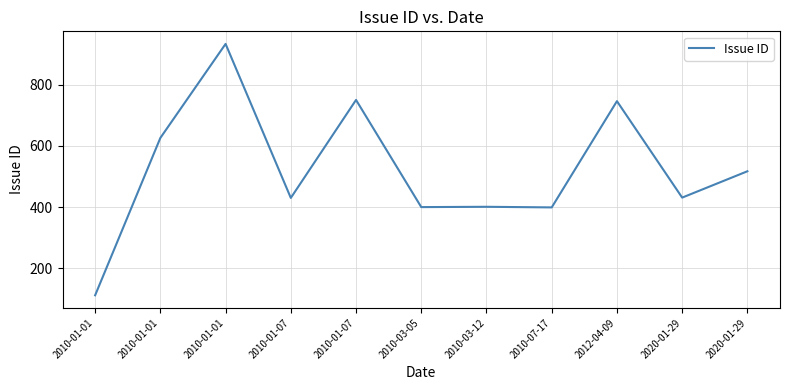

Which category has the highest value across all series?

2010-01-01